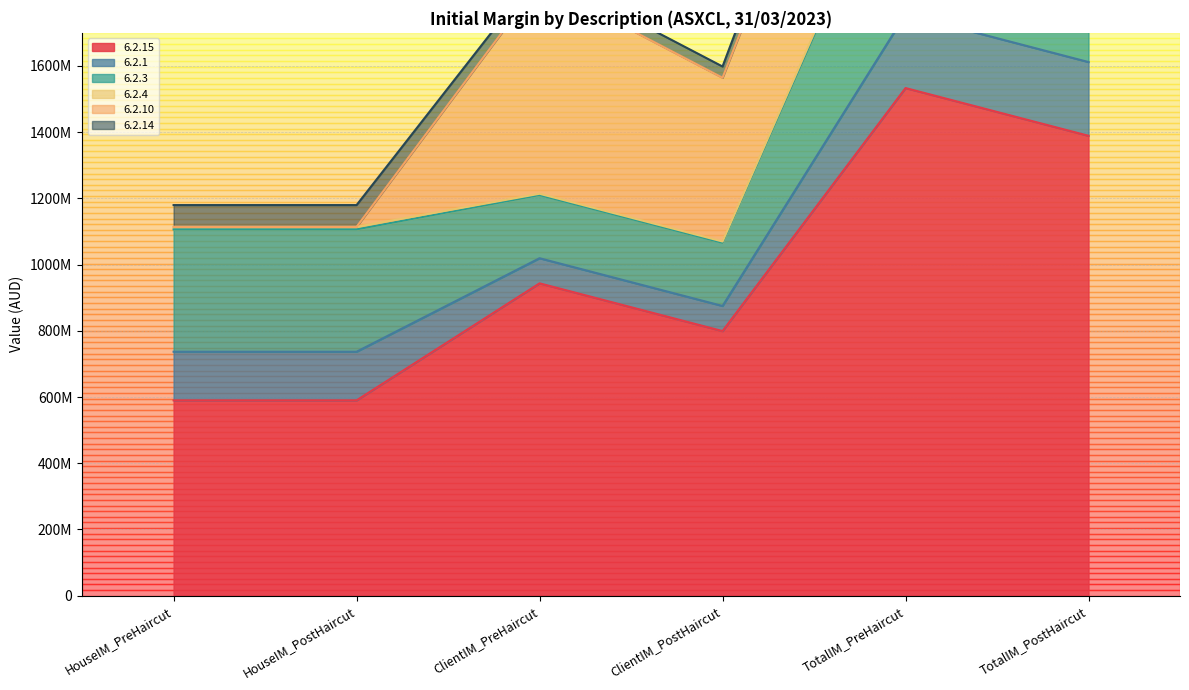

Reading left to right, list all the values displayed in this chart.

6.2.15: 589874902.1	589874902.1	943365484.7	799161896.3	1533240387.0	1389036798.0
6.2.1: 146895983.6	146895983.6	75839967.7	75839967.7	222735951.3	222735951.3
6.2.3: 369556697.9	369556697.9	190796013.3	190796013.3	560352711.2	560352711.2
6.2.4: 7598618.8	7598618.8	3923041.2	3923041.2	11521660.0	11521660.0
6.2.10: 0.0	0.0	638822825.2	494619236.7	638822825.2	494619236.7
6.2.14: 65823601.8	65823601.8	33983637.3	33983637.3	99807239.1	99807239.1